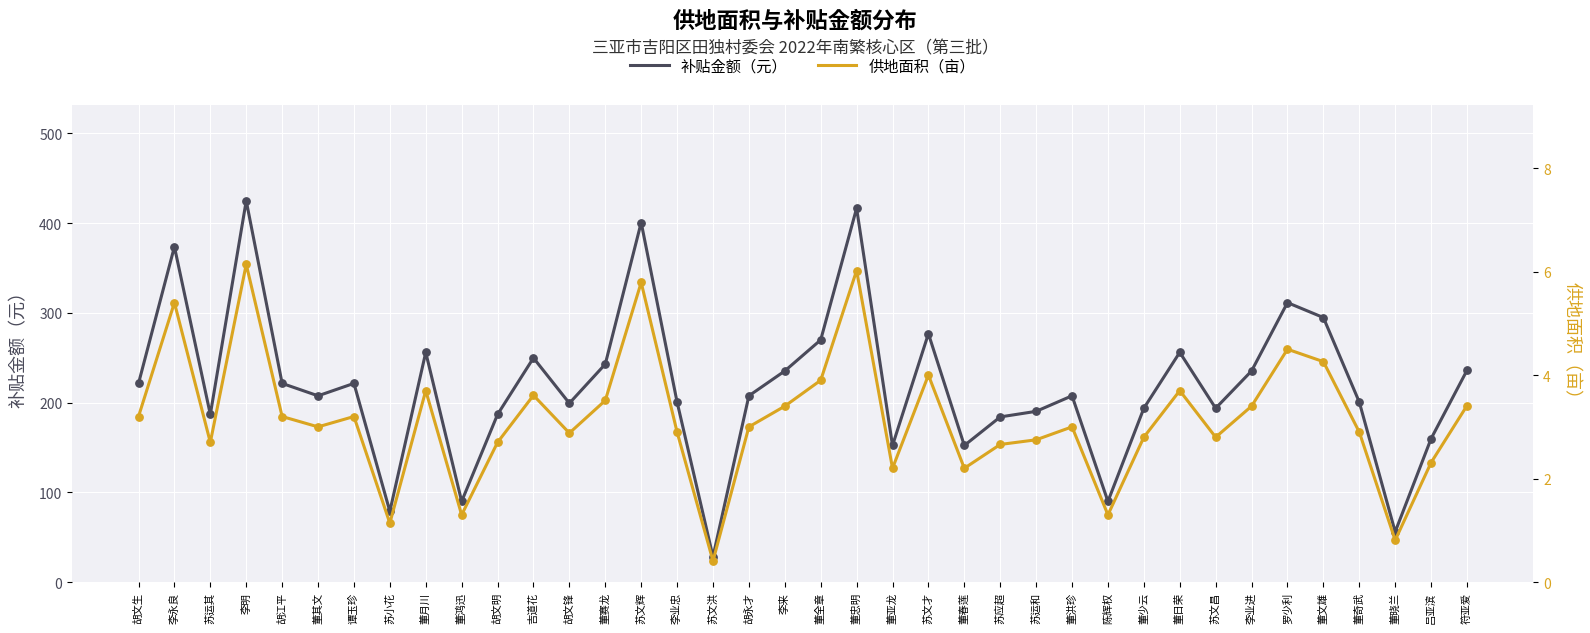

What is the total value across all series at 李来?

238.7